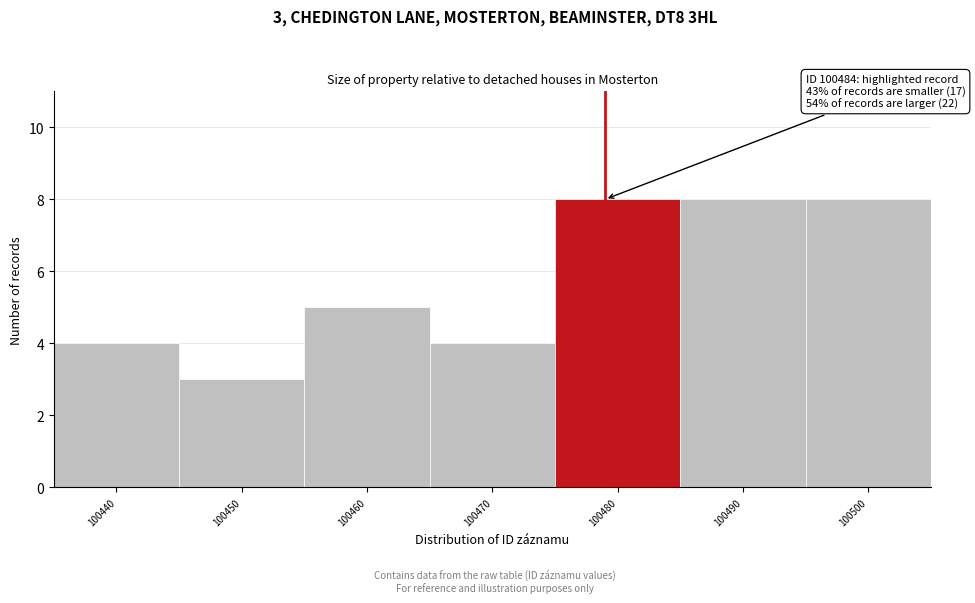

Reading left to right, what are all the values shown in this chart?

100440=4	100450=3	100460=5	100470=4	100480=8	100490=8	100500=8